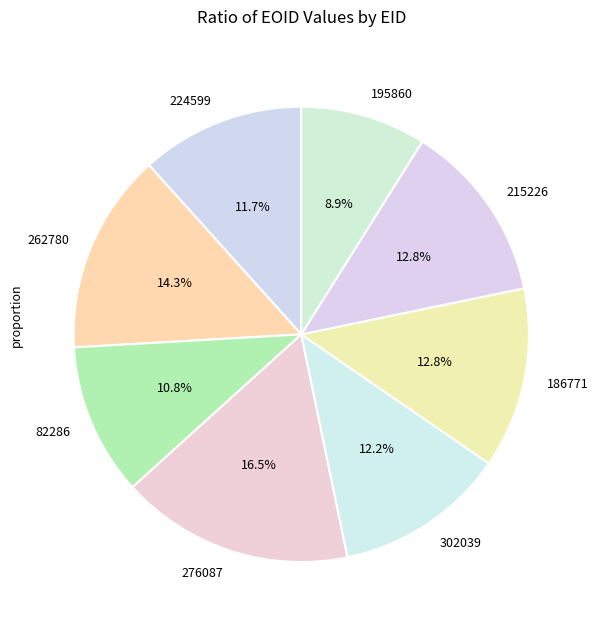

How many segments does this pie chart have?

8